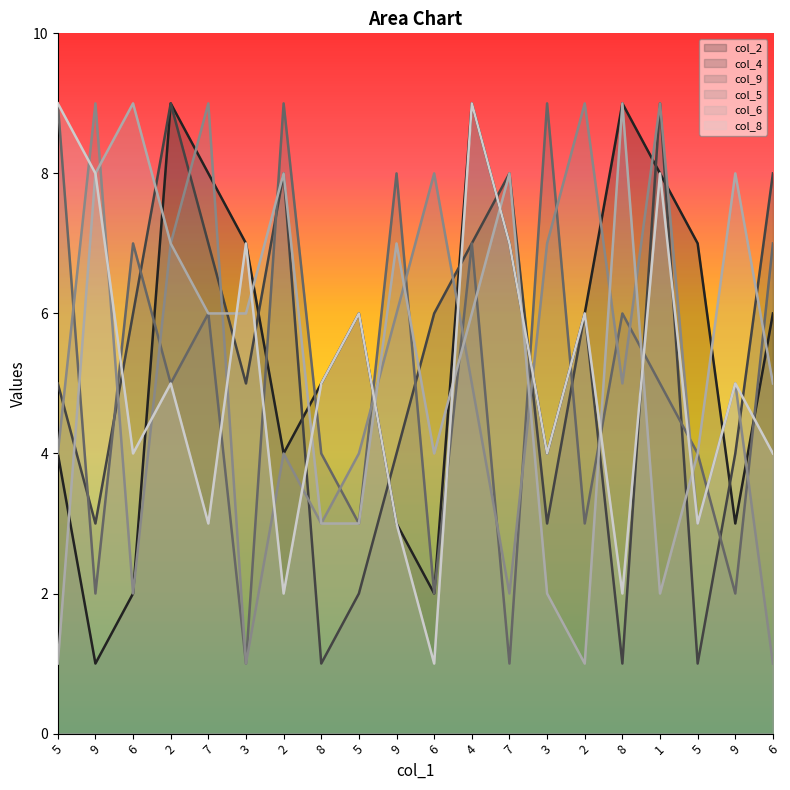

Where is the first local minimum for col_8?

6